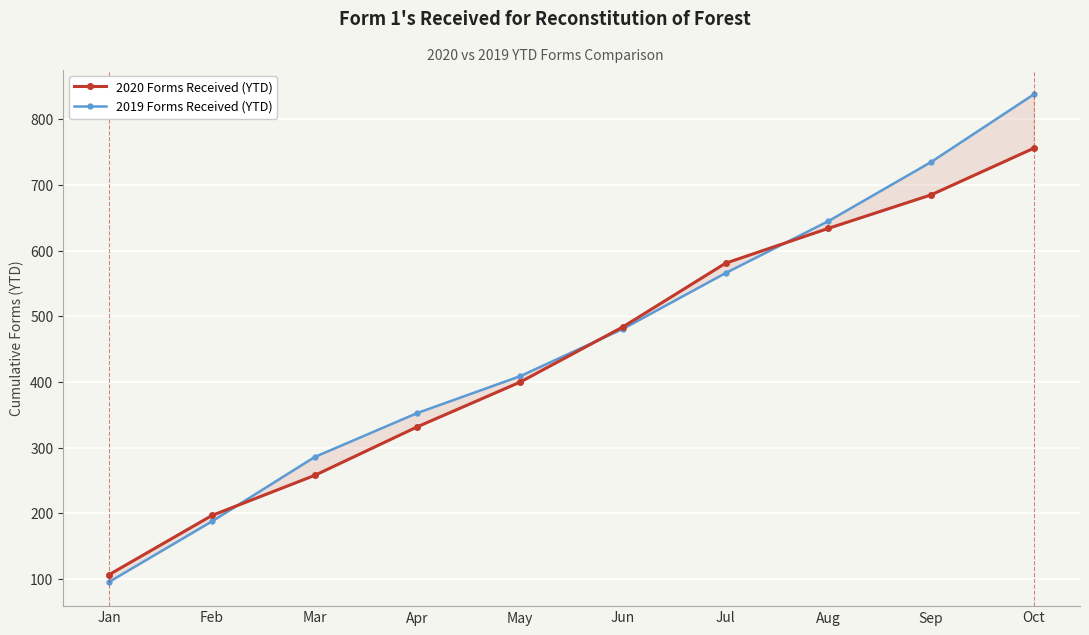

Which series has the largest total across all categories?

2019 Forms Received (YTD)